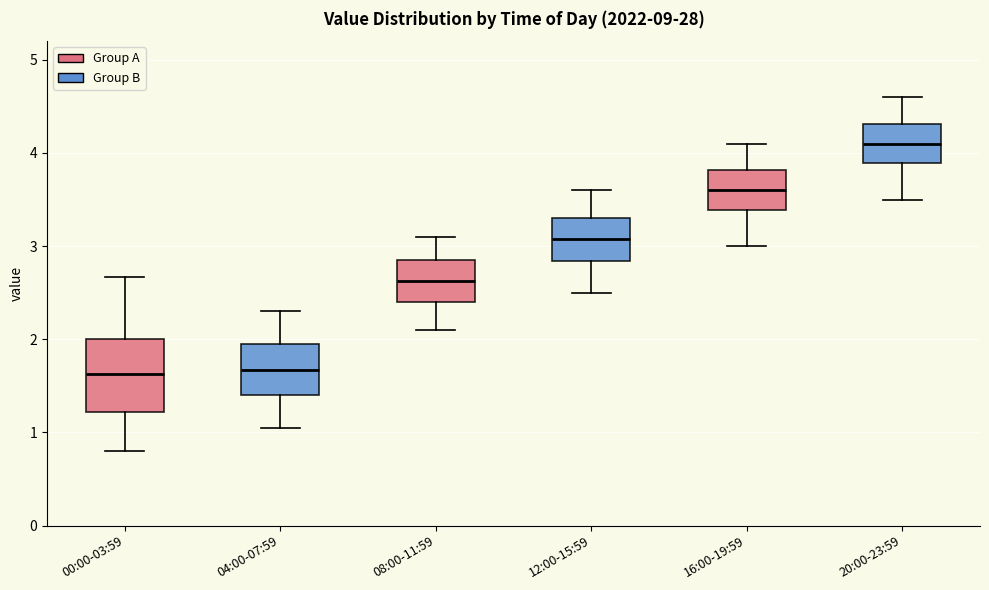

Where does the median line of the box for 20:00-23:59 sit on the y-axis? The values are not printed on the chart, so give them approximately, as read against the axis.

4.1